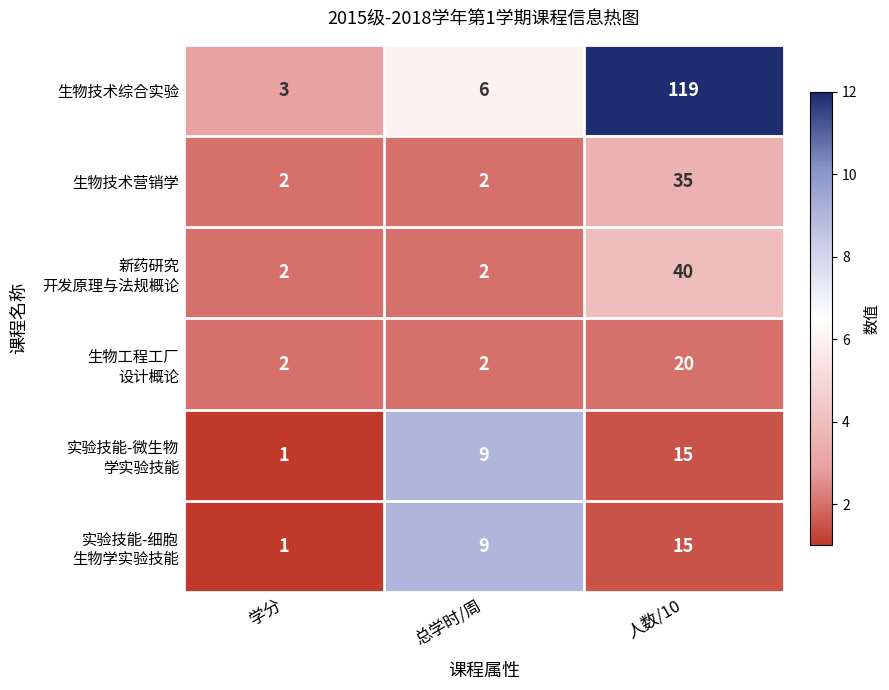

Which series has the widest spread of values?

生物技术综合实验